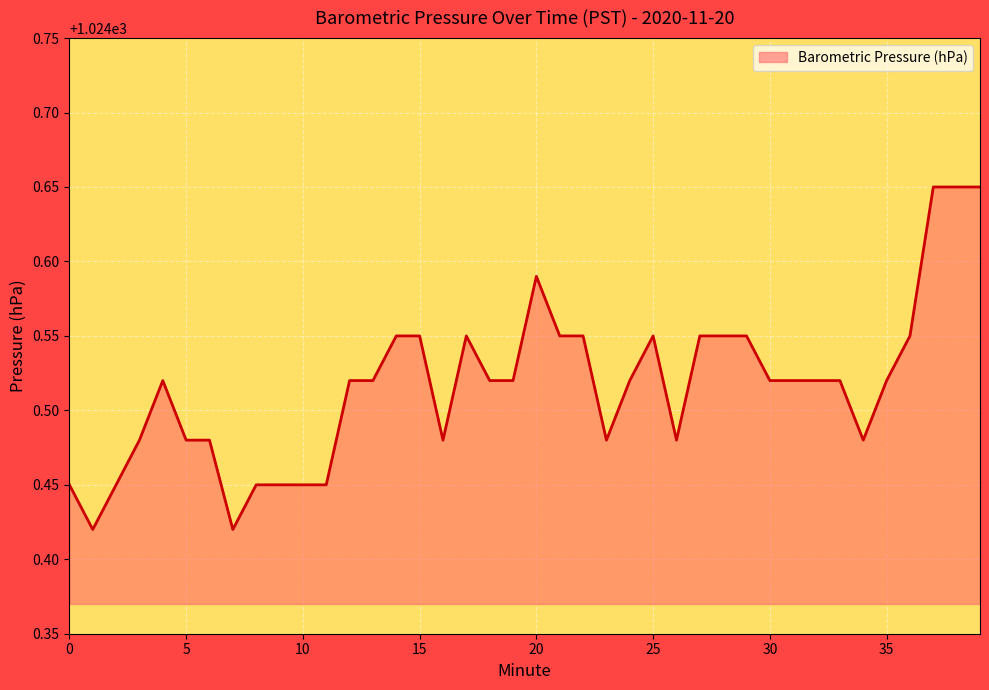

Is this an area chart (filled region under the line)?

Yes